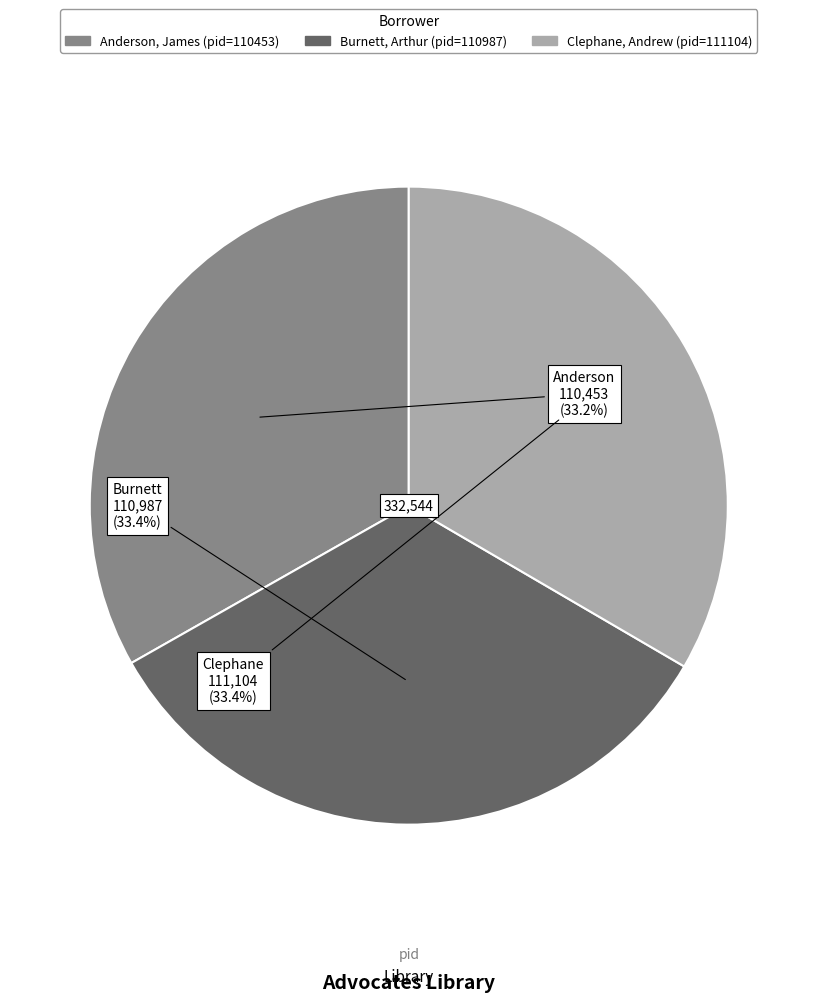

How many slices are in this pie chart?

3